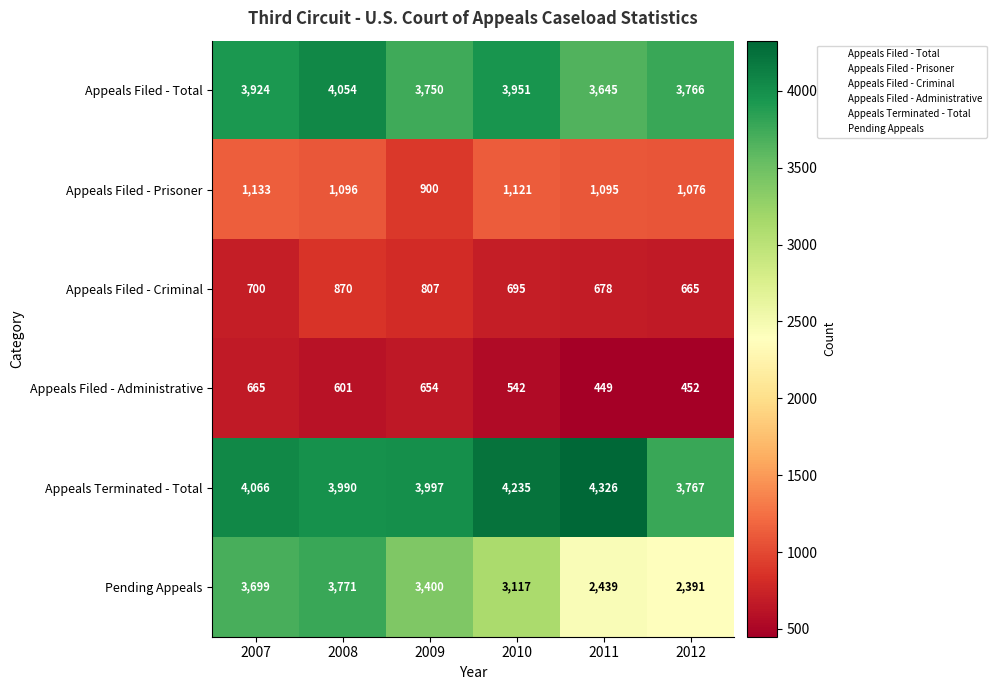

The value of Pending Appeals at 2010 is 1889. True or false?

False